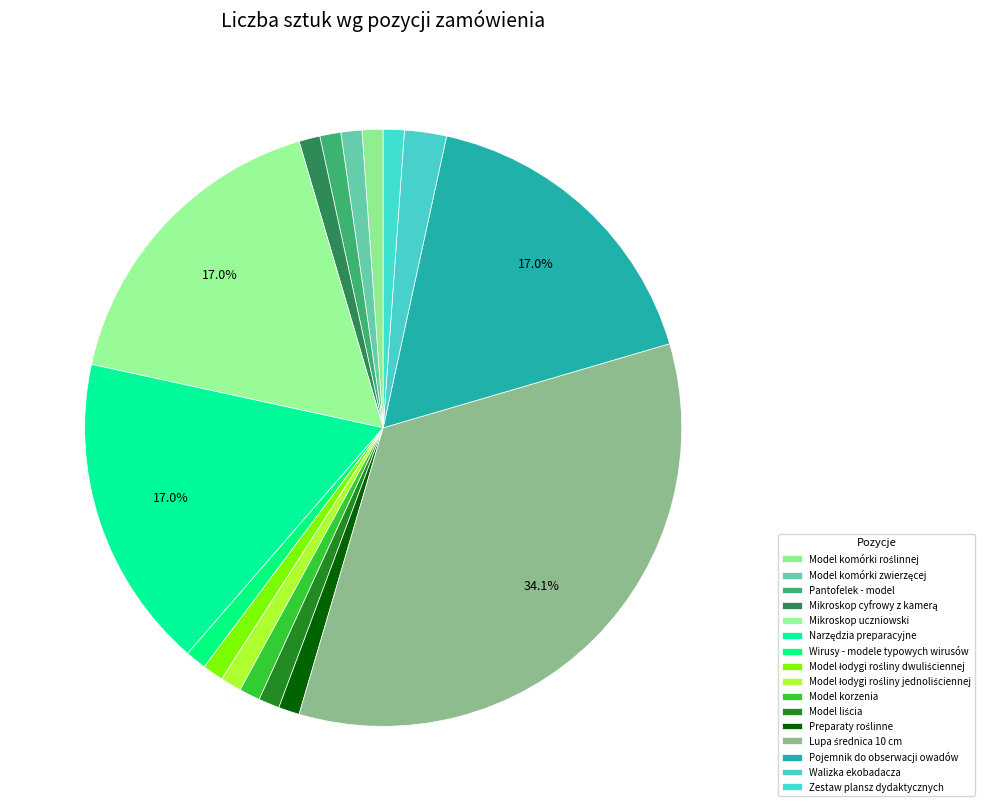

How many slices are in this pie chart?

16